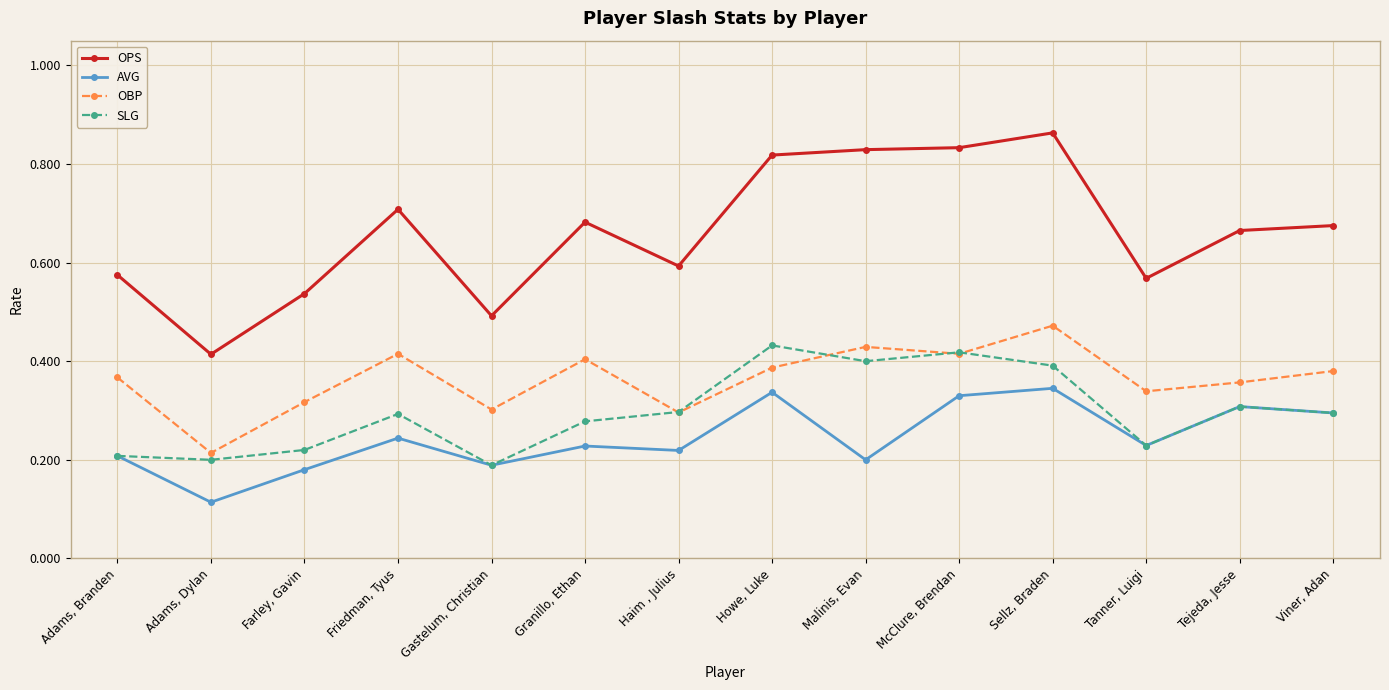

At Adams, Dylan, list the series in order from largest to smallest.

OPS, OBP, SLG, AVG